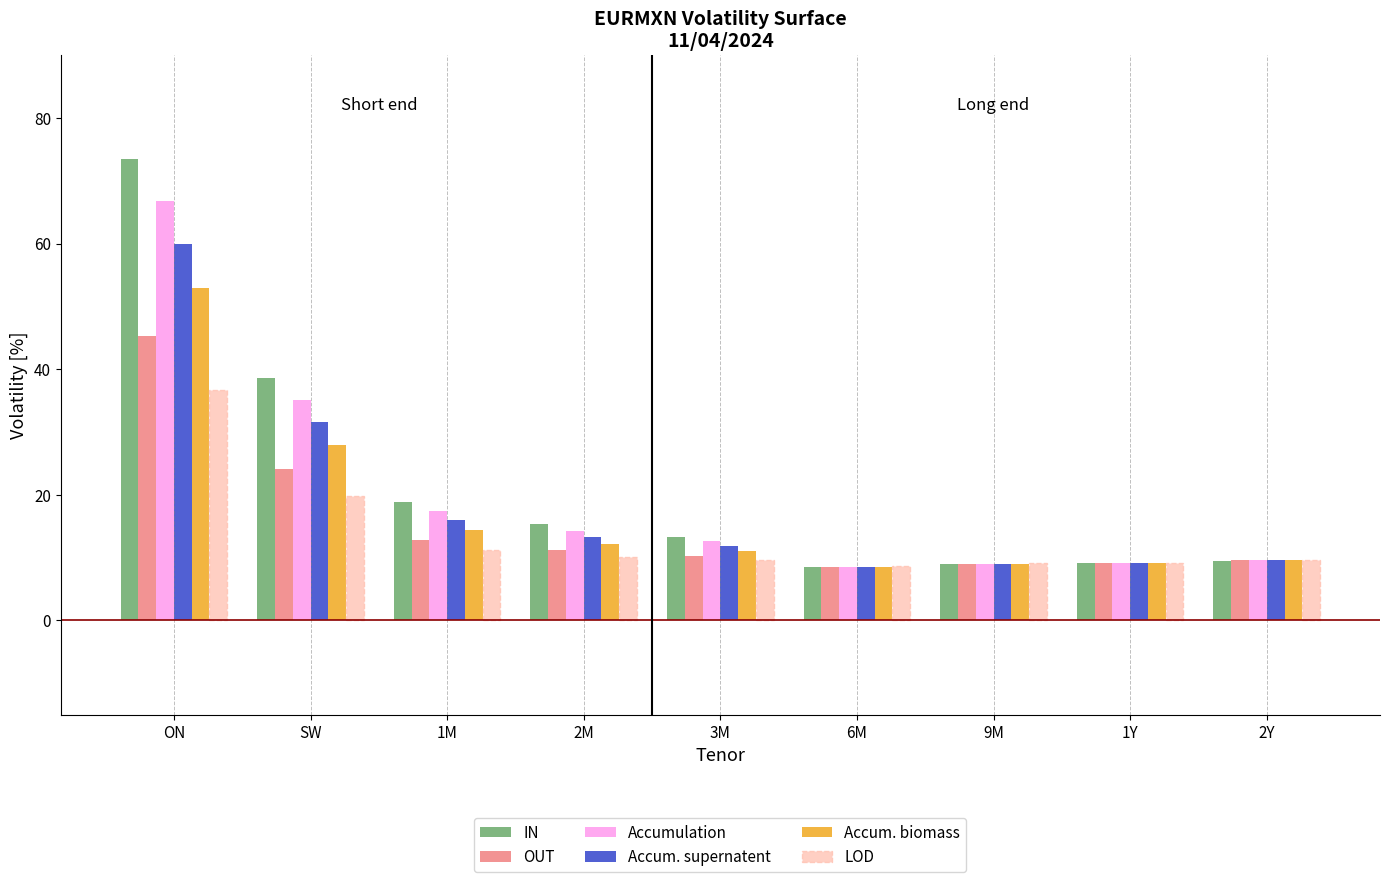

What is the maximum value for LOD?

36.8